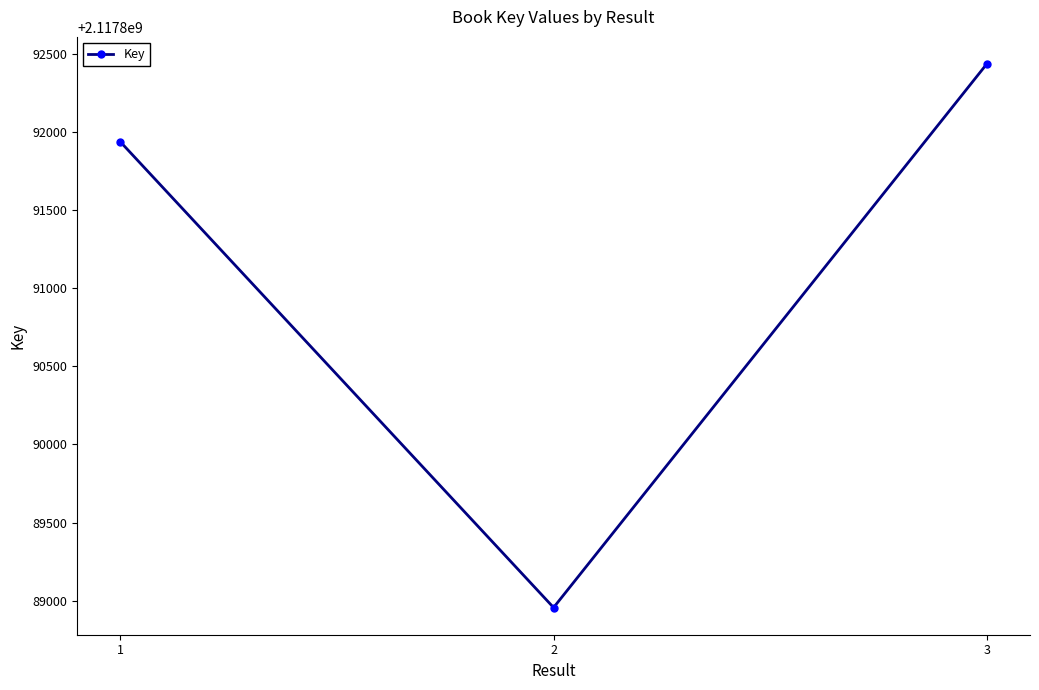

The chart shows a value of 2117891939 at 1. True or false?

True